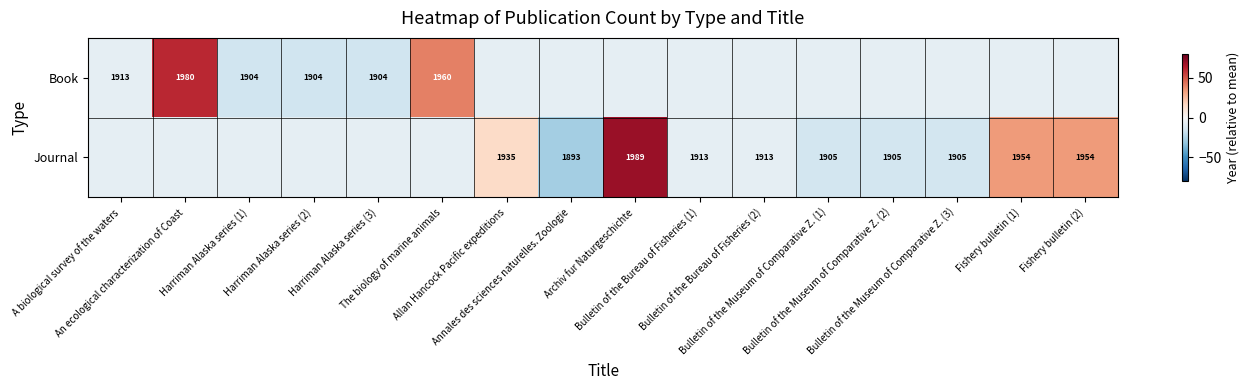

The Journal series shows -24.4 at Bulletin of the Museum of Comparative Z. (3). True or false?

False